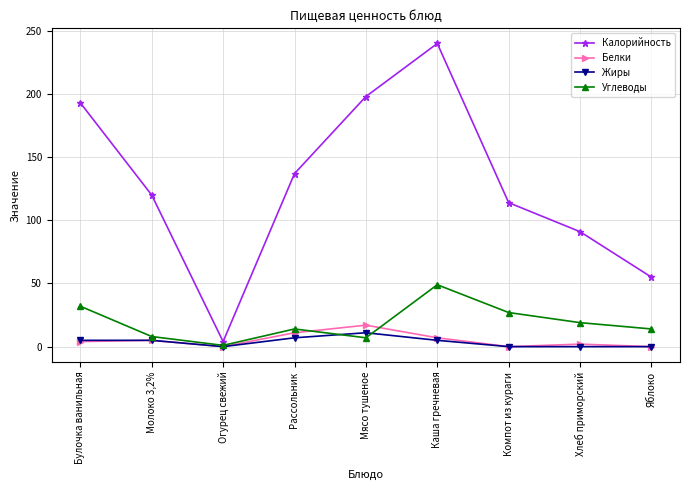

How many interior local valleys does the Белки series have?

2